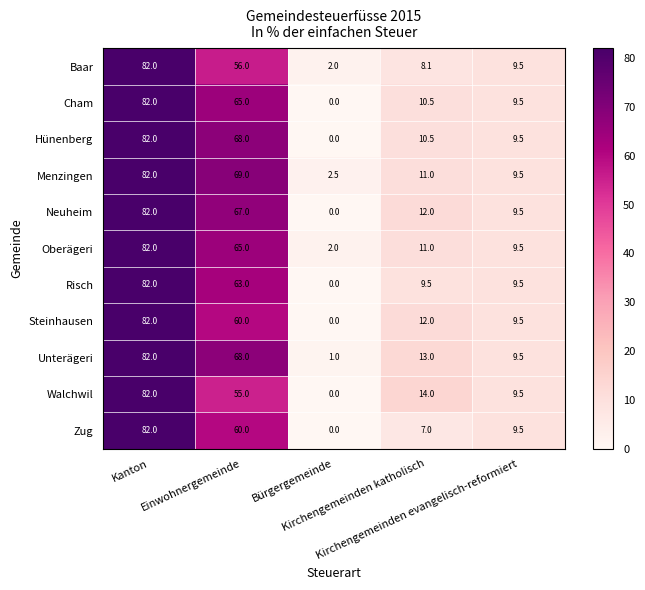

Which series has the largest total across all categories?

Menzingen